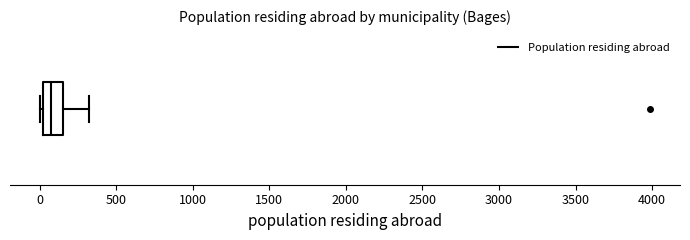

Transcribe this box plot: give where the median line is, the range the box spans, and where the two whiskers end, as read against the x-axis. The values are not printed on the chart, so give them approximately, as read against the axis.

median 100, box 0 to 150, whiskers 0 (just left of the box's left edge) to 300